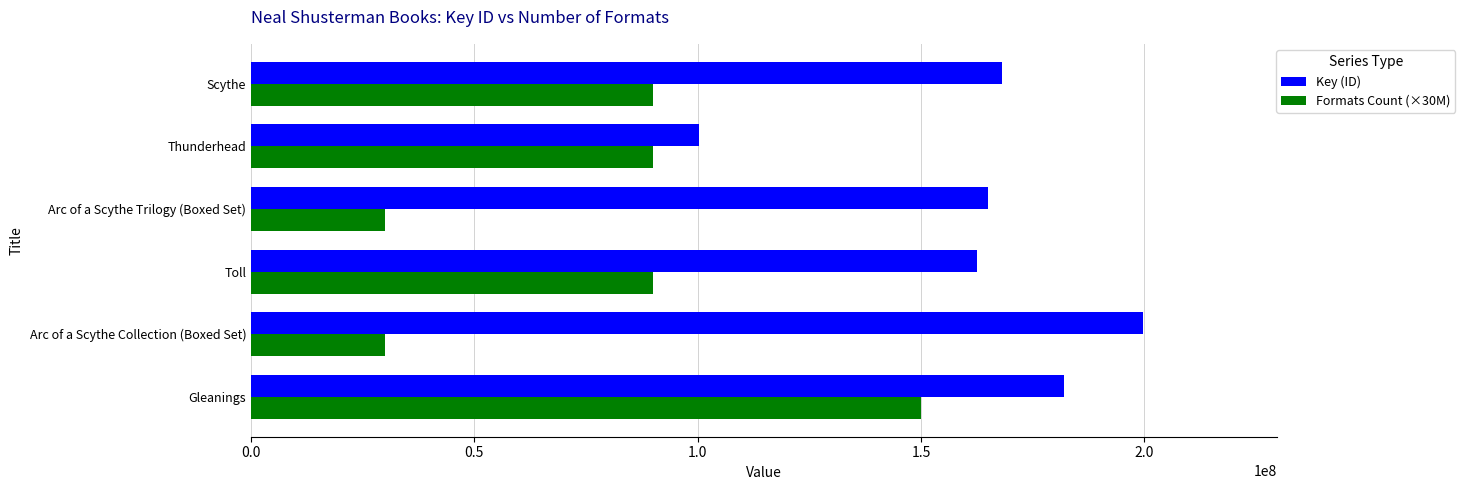

List the series in order of their peak value, highest first.

Key (ID), Formats Count (×30M)